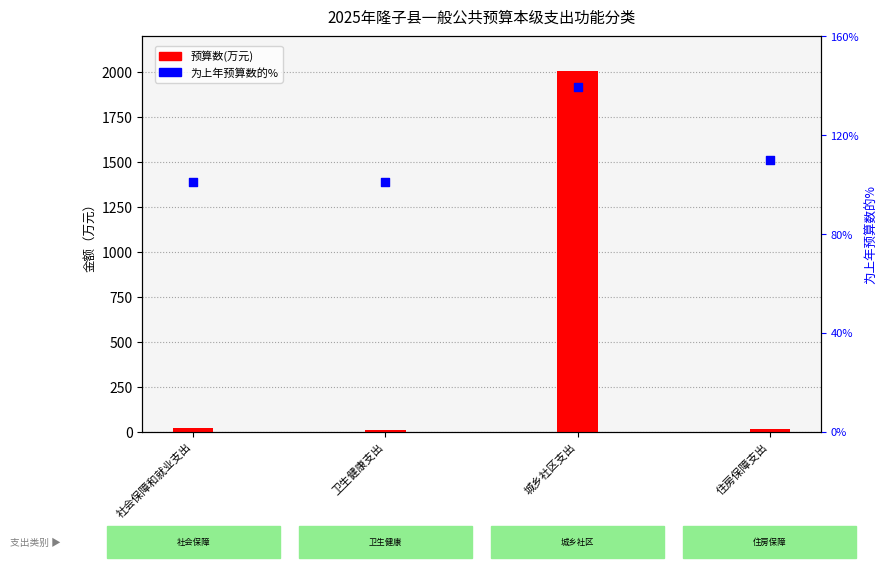

At how many categories does at least one series exceed 1917?

1